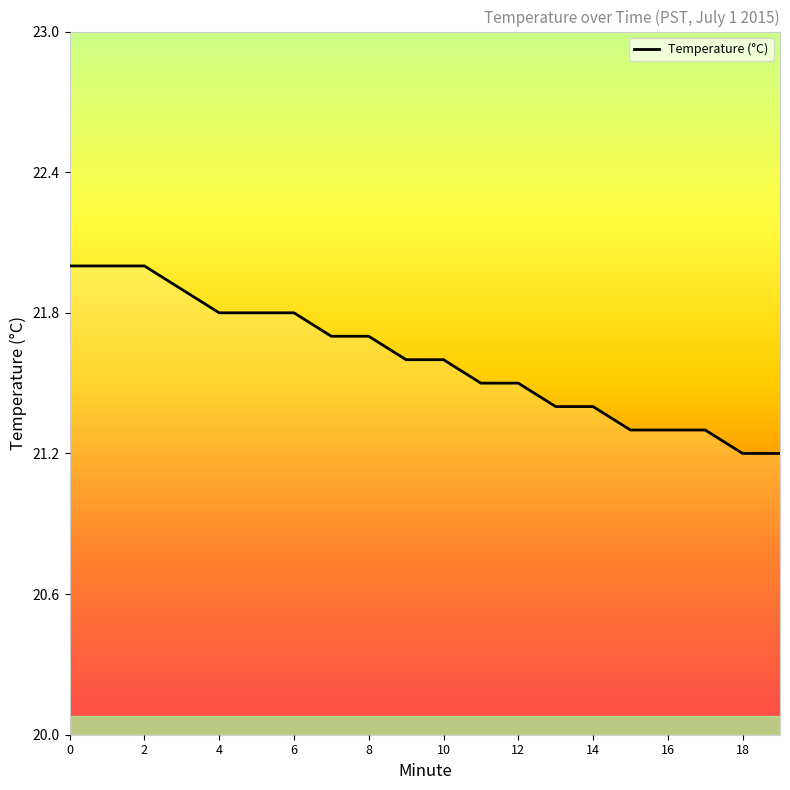

What is the average value?

21.6